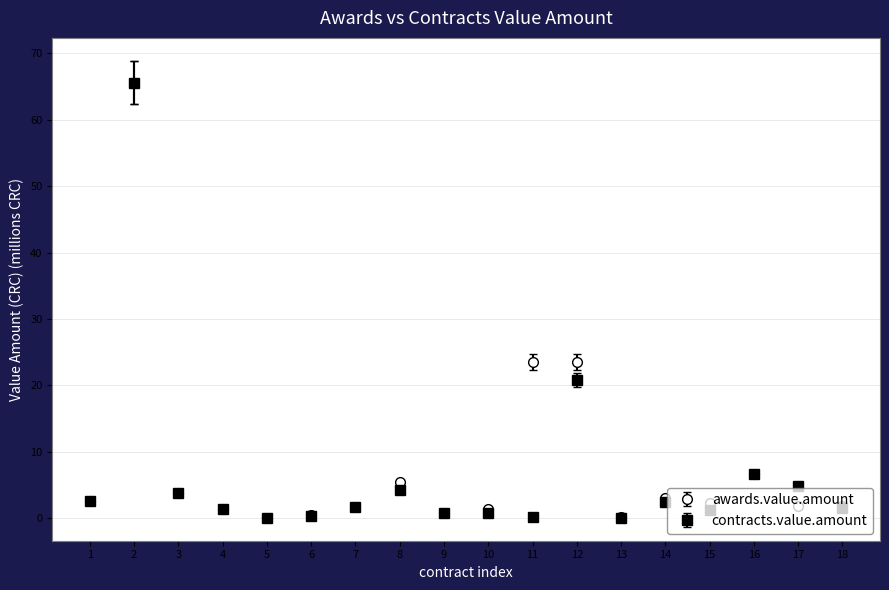

At which label is contracts.value.amount closest to 32?

12